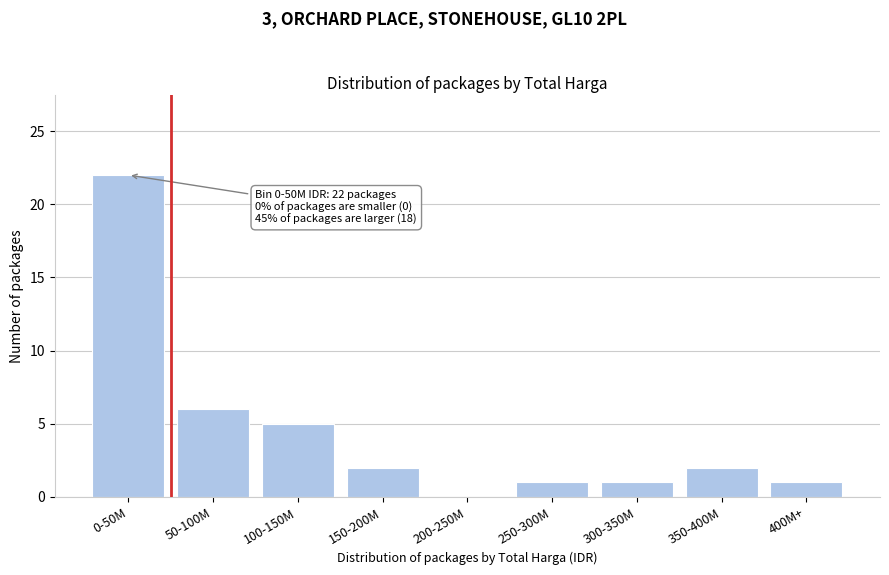

Reading left to right, what are all the values shown in this chart?

0-50M=22	50-100M=6	100-150M=5	150-200M=2	200-250M=0	250-300M=1	300-350M=1	350-400M=2	400M+=1